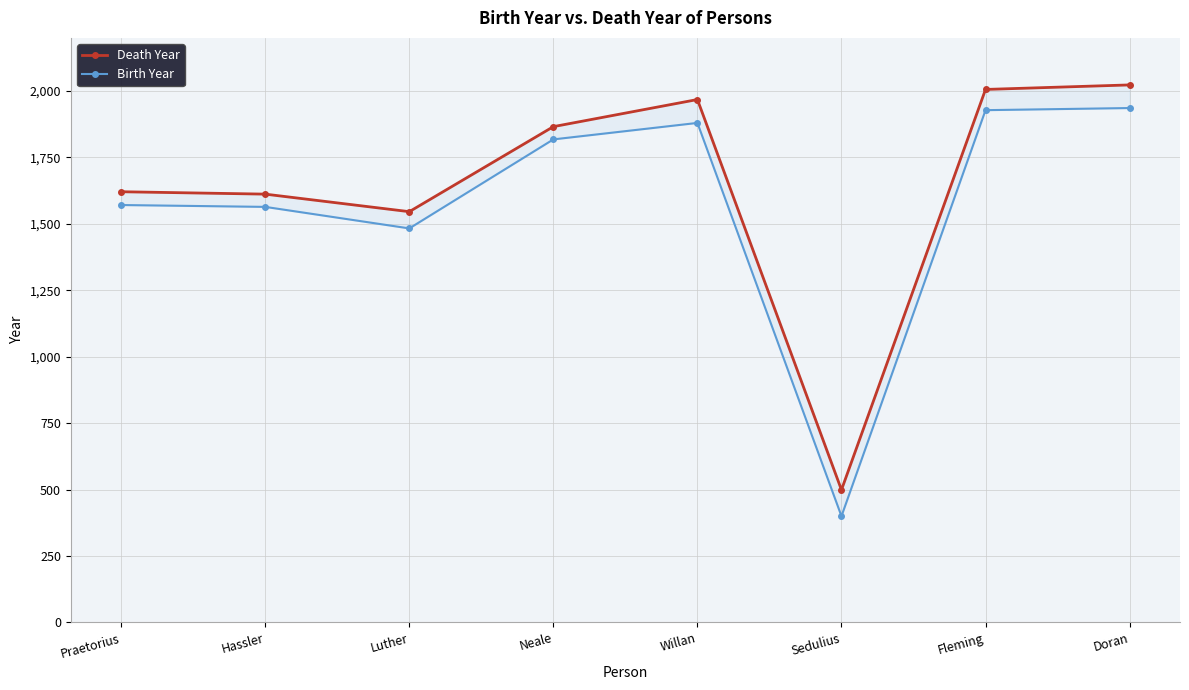

What is the sum of all Birth Year values?

12580